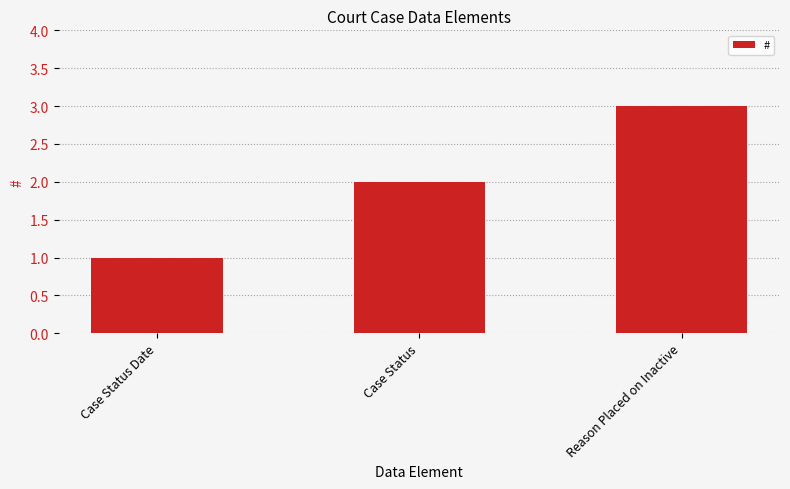

What is the value of the 1st bar from the left?

1